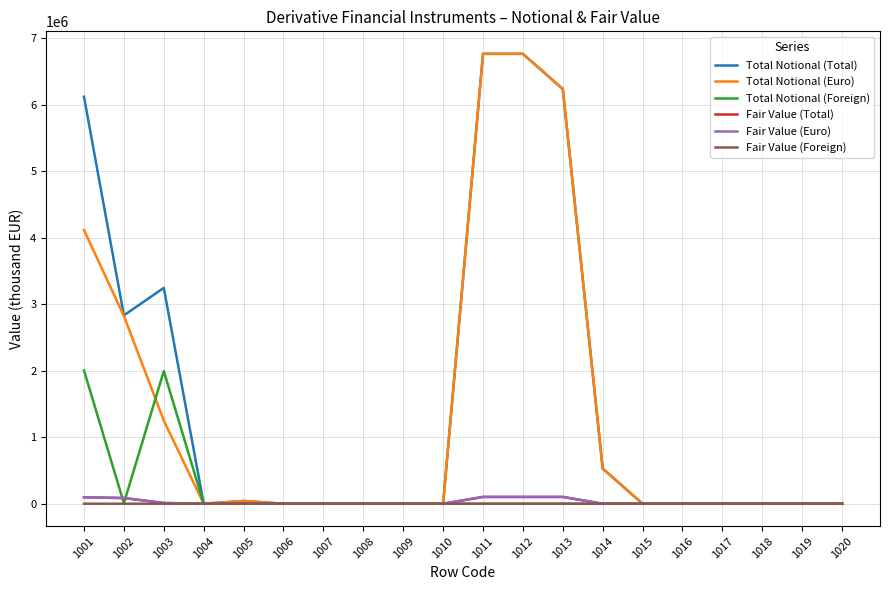

How many categories are shown in the chart?

20